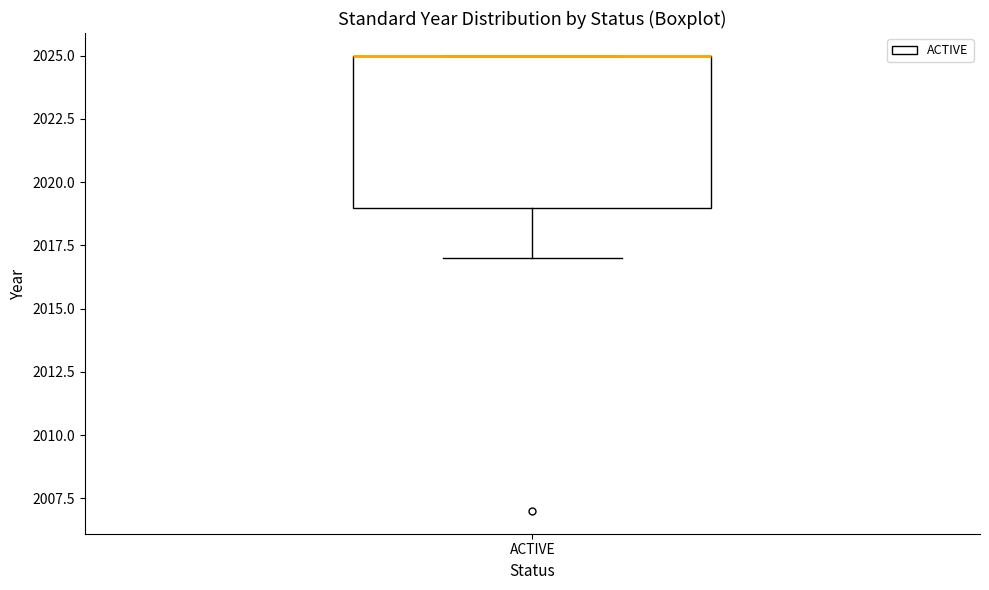

Read this box plot against the y-axis: the position of the median line, the range covered by the box, and the ends of both whiskers. The values are not printed on the chart, so give them approximately, as read against the axis.

median 2025 (drawn on the box's upper edge), box 2019 to 2025, whiskers 2017 to 2025